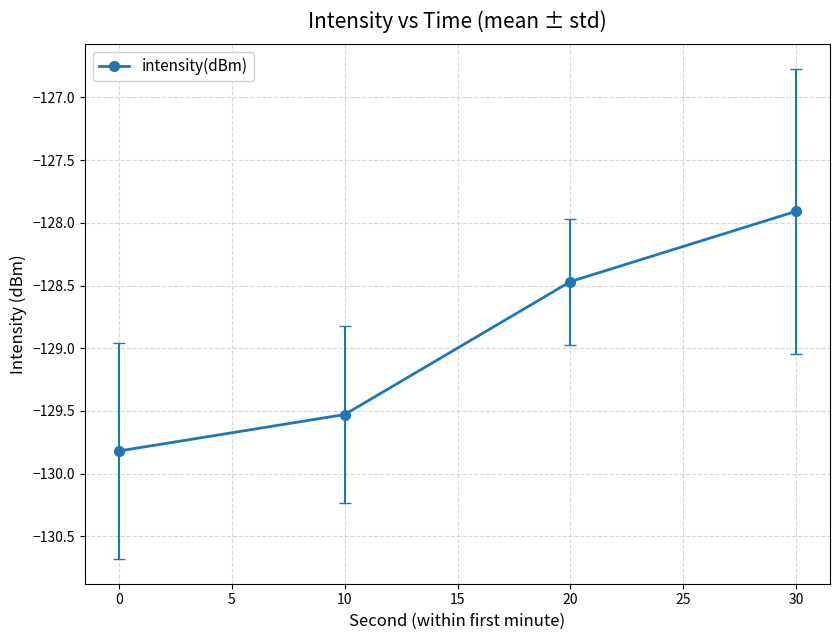

What is the difference between the maximum and minimum values?

1.9